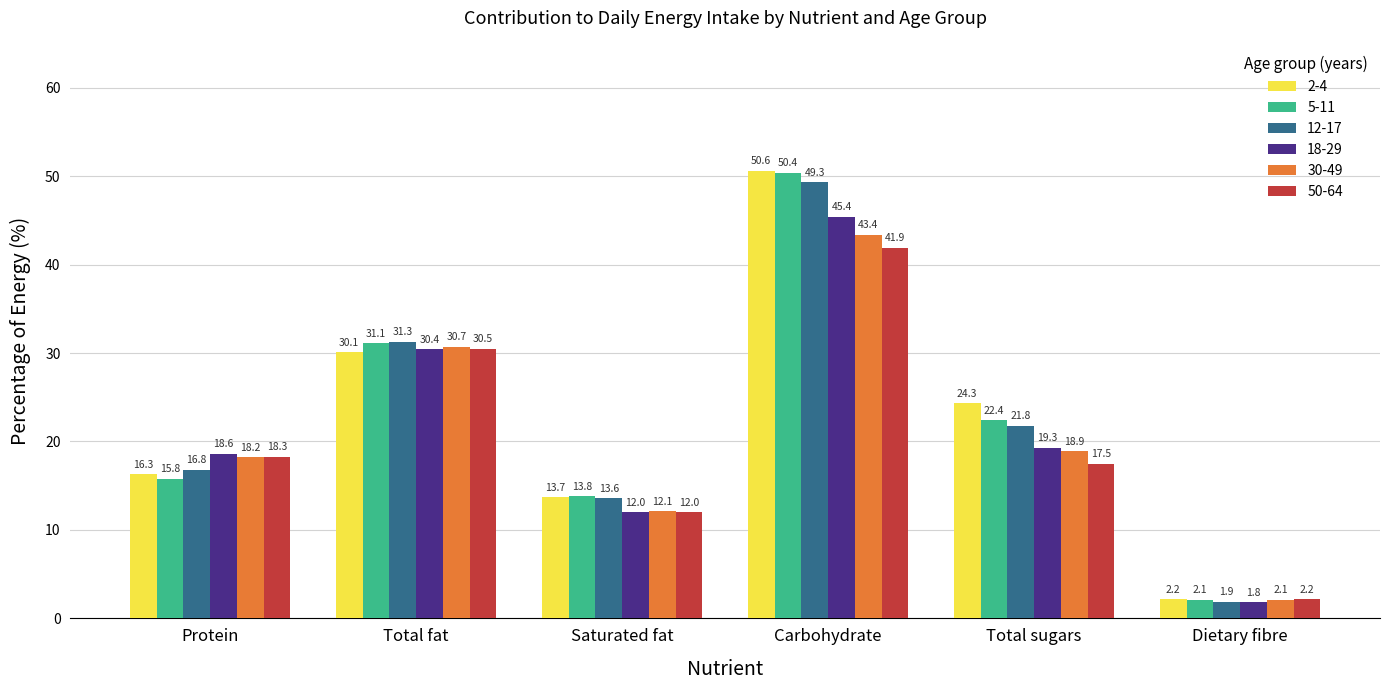

How many values in the 50-64 series are below 18?

3